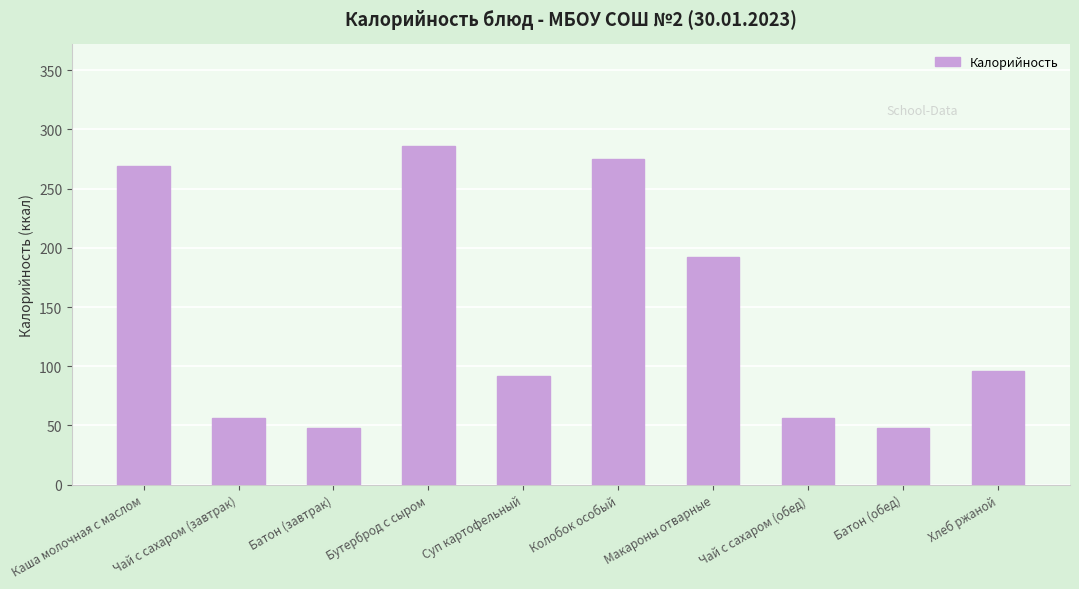

Between Чай с сахаром (обед) and Каша молочная с маслом, which is larger?

Каша молочная с маслом